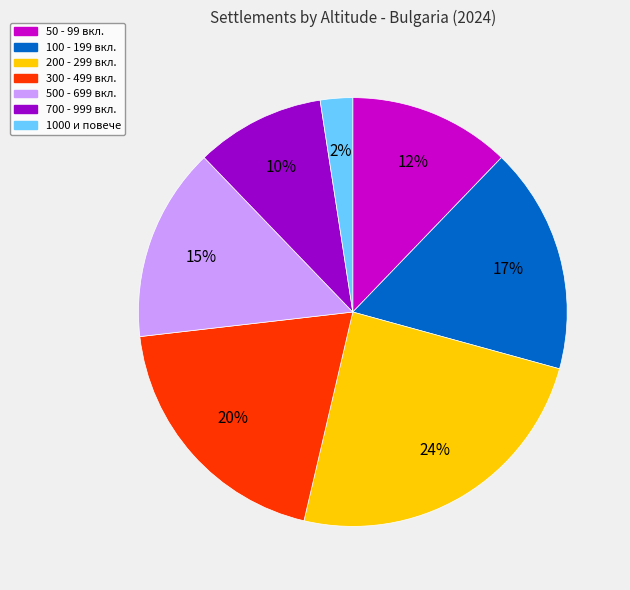

To the nearest percent, what is the average slice percentage?

14%